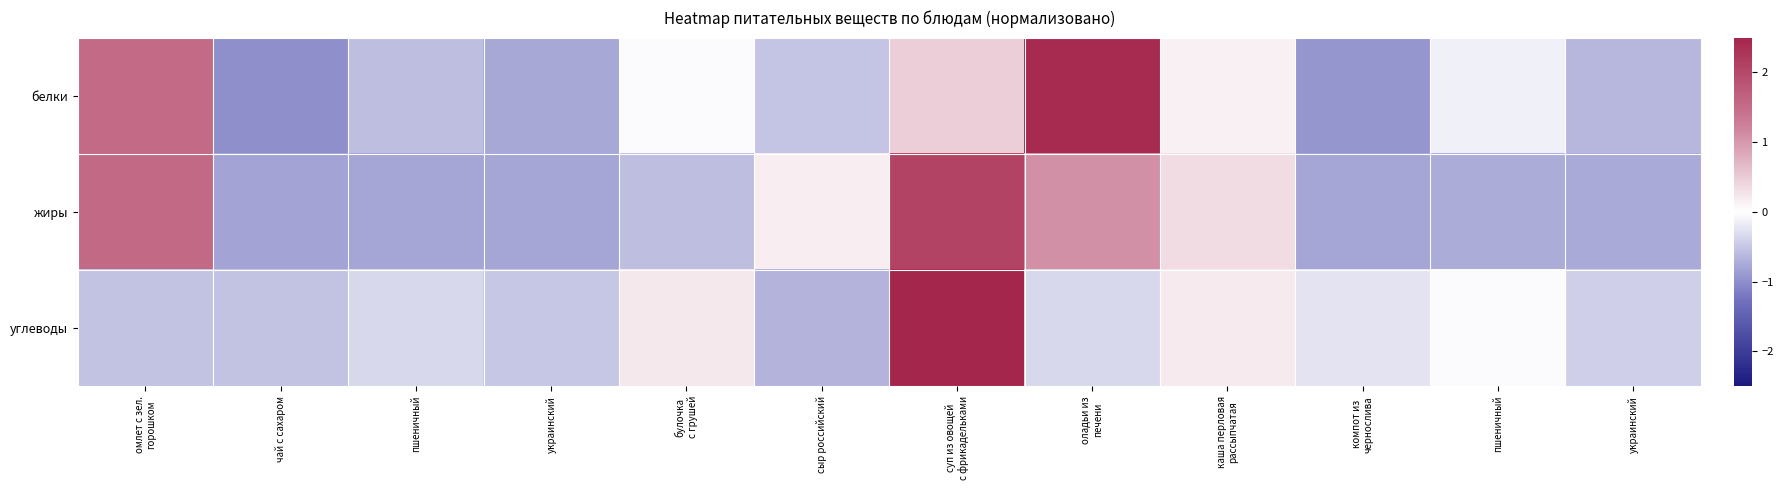

Rank the series by their average value, from highest to lowest.

углеводы, жиры, белки